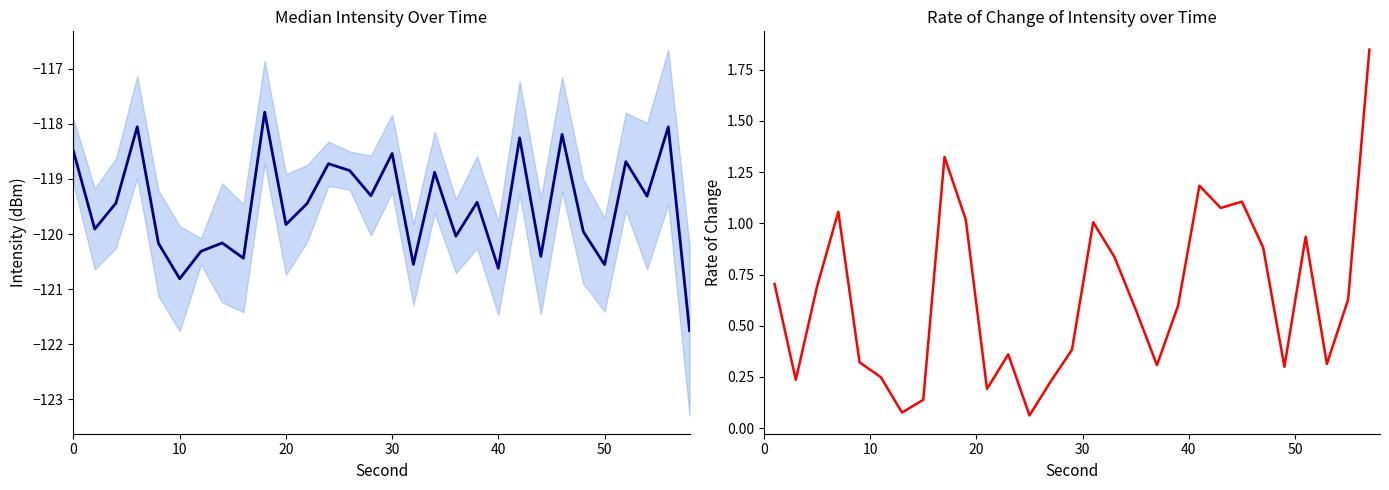

Where is the data nearest to the value -119?

34